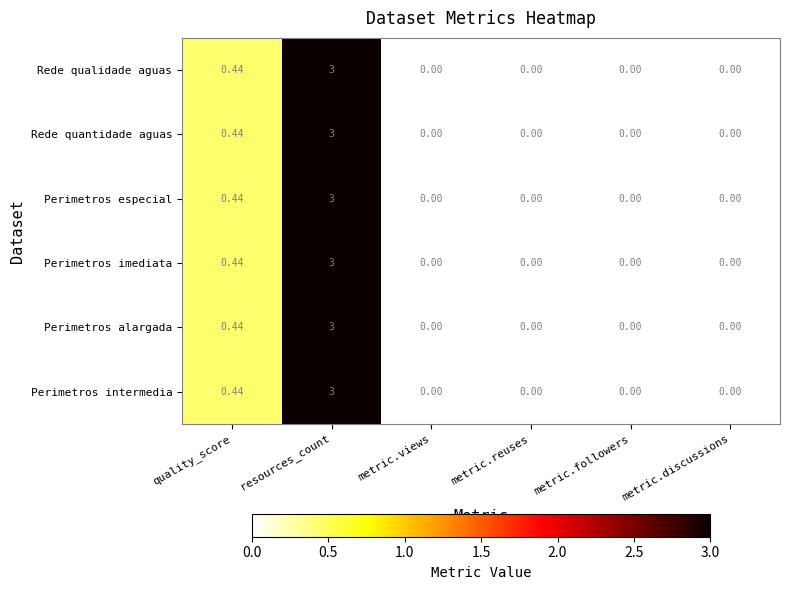

At which label is Rede quantidade aguas closest to 1?

quality_score